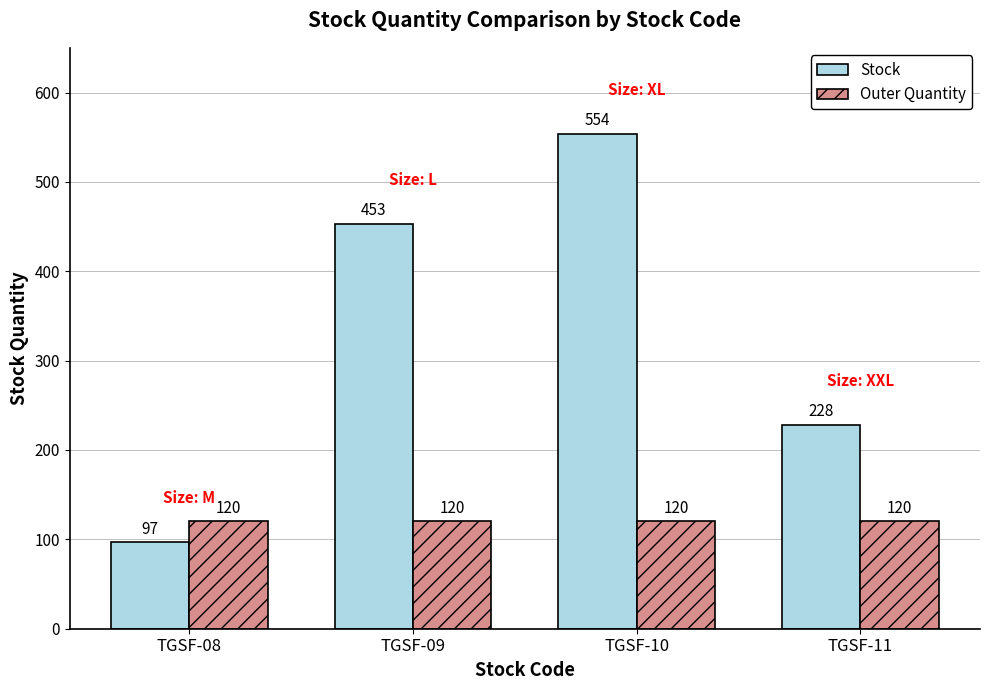

How many bars are there in total?

8